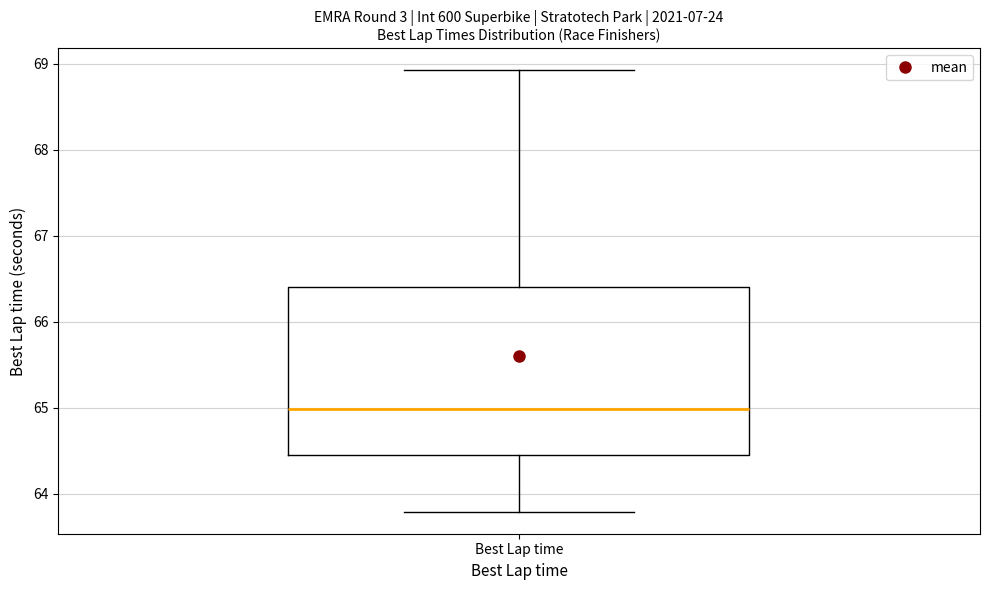

Transcribe this box plot: give where the median line is, the range the box spans, and where the two whiskers end, as read against the y-axis. The values are not printed on the chart, so give them approximately, as read against the axis.

median 65.0, box 64.5 to 66.4, whiskers 63.8 to 68.9